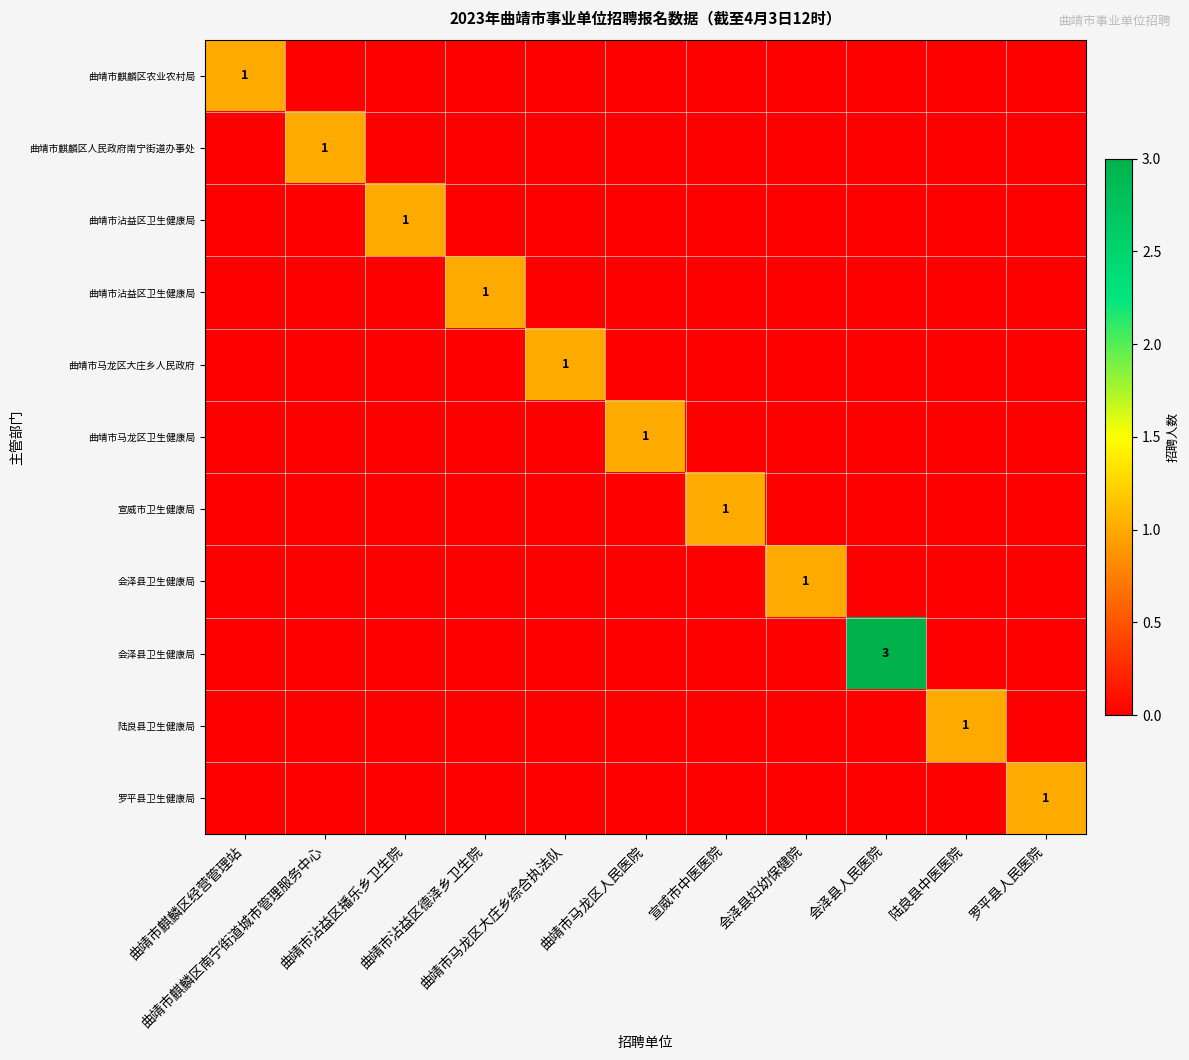

What is the total value across all series at 曲靖市马龙区人民医院?

1